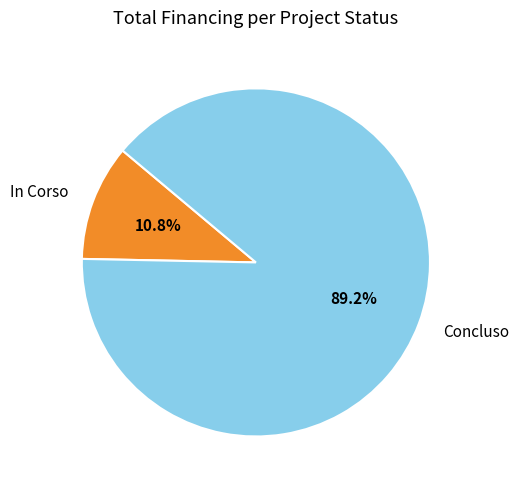

Which category has the biggest portion of the pie?

Concluso